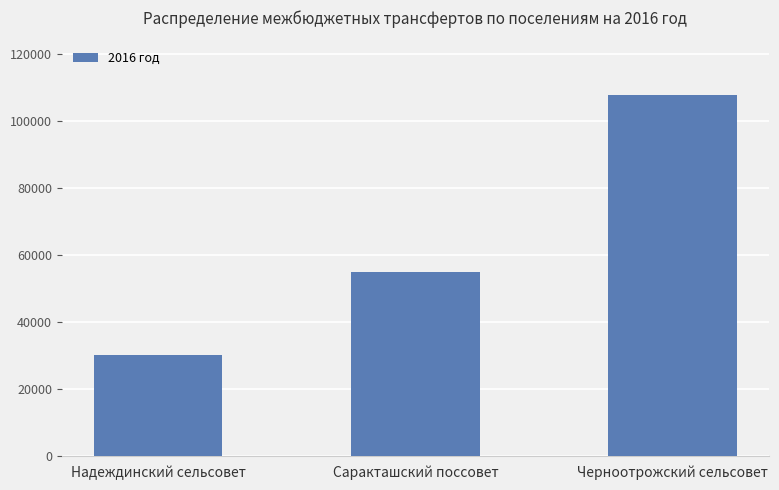

What is the label of the 2nd bar from the right?

Саракташский поссовет